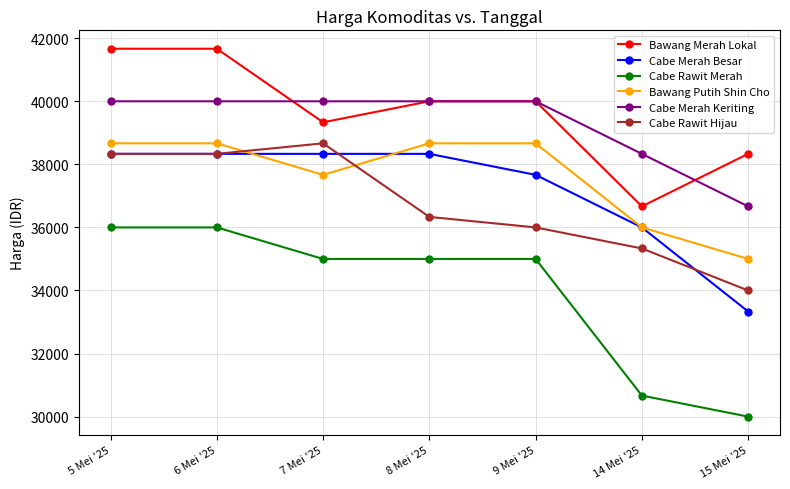

Is it true that Cabe Merah Besar equals 51890 at 14 Mei '25?

False